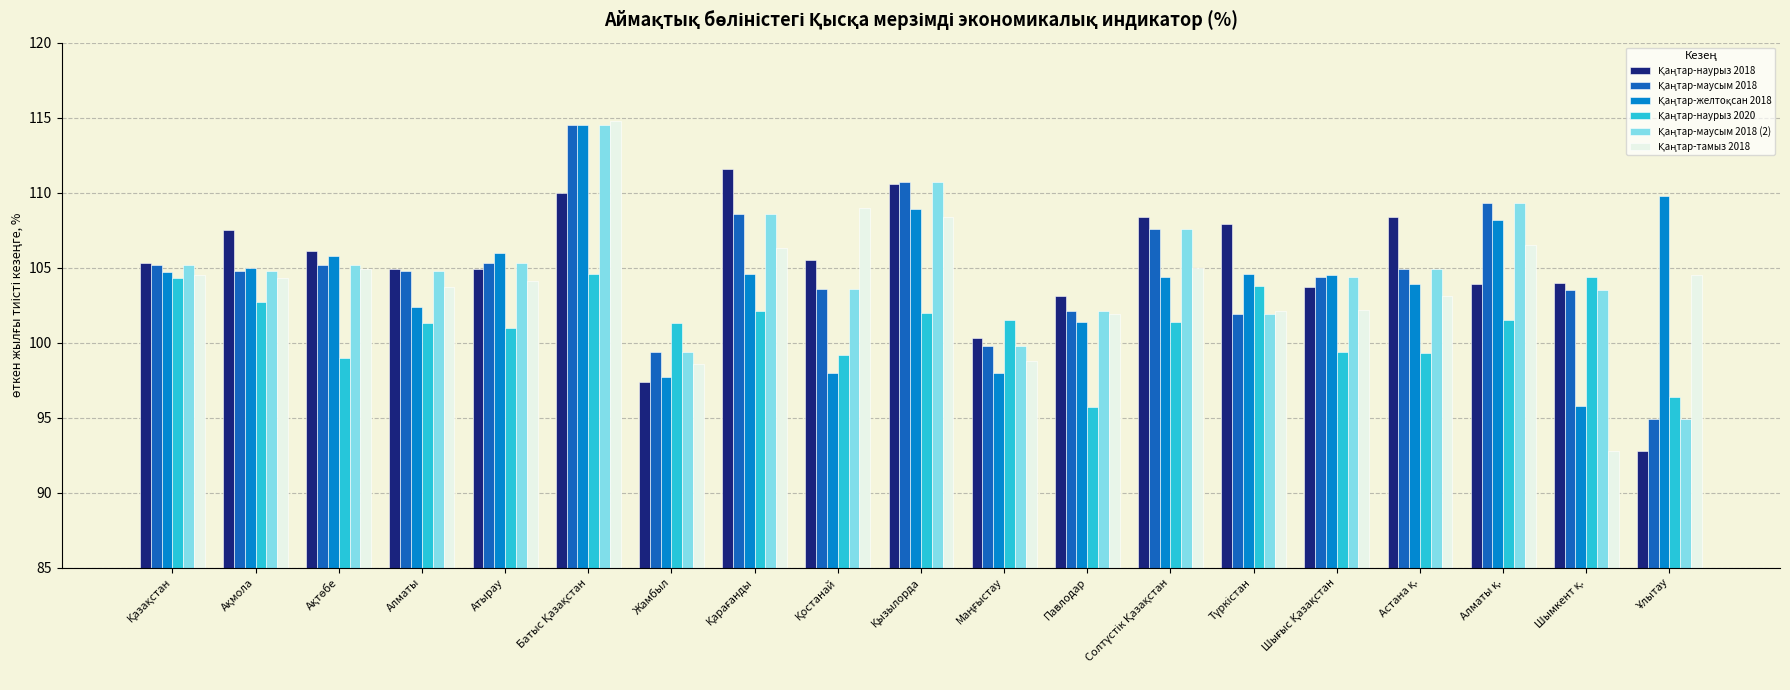

What is the smallest value displayed?

92.8